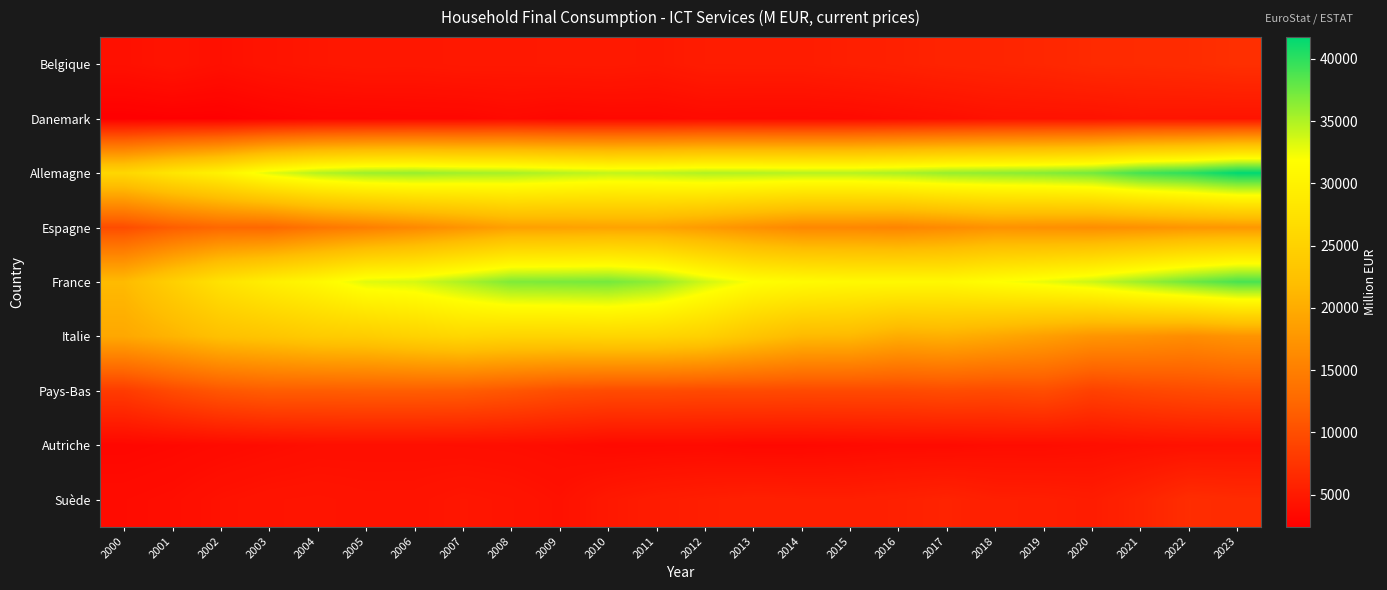

What is the total value across all series at 2003?

124833.6